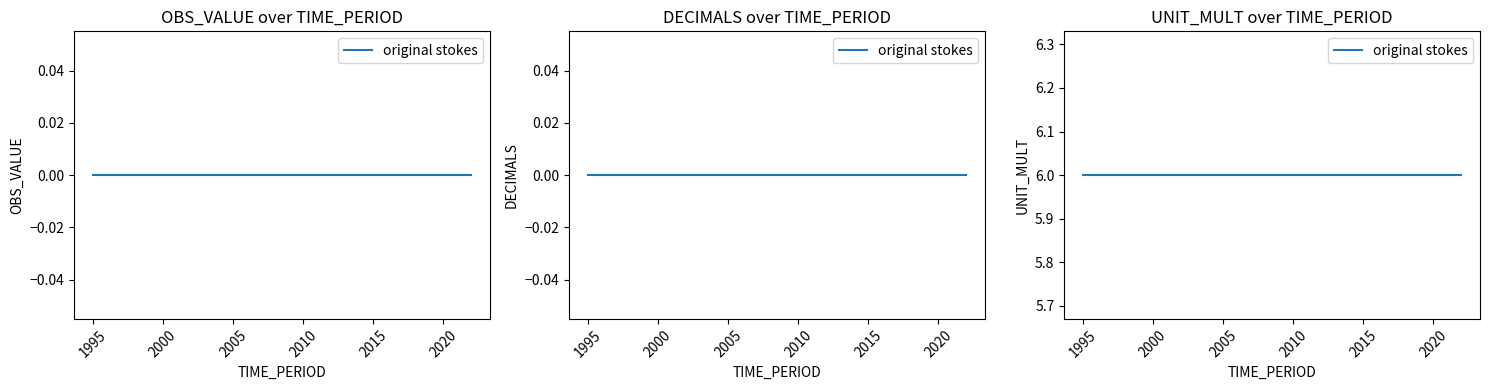

What is the sum of the UNIT_MULT values at 2009 and 2004?

12